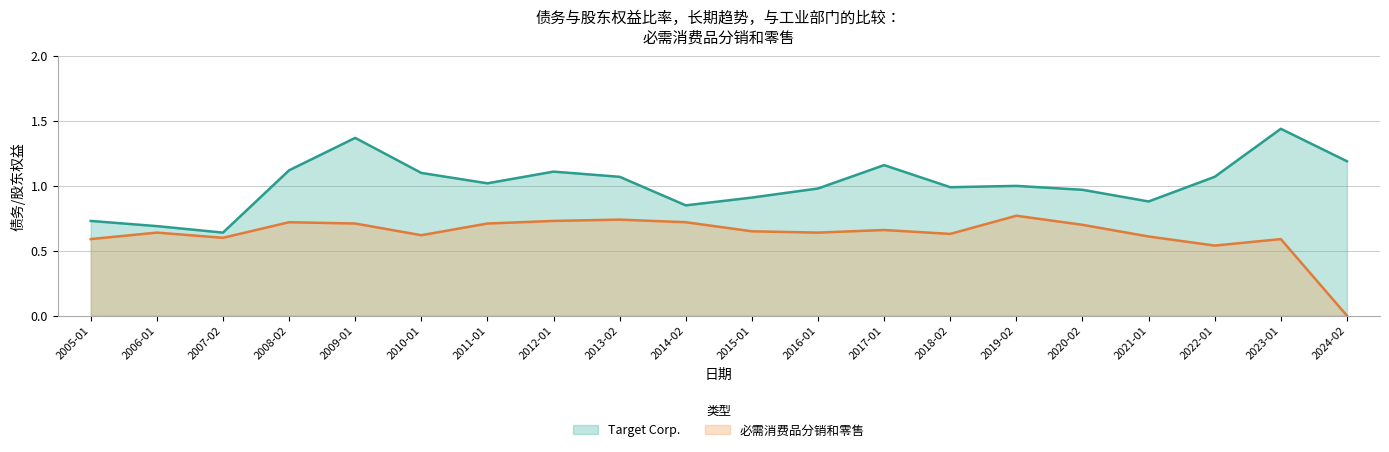

True or false: Target Corp. has more than 1 interior local peaks.

True